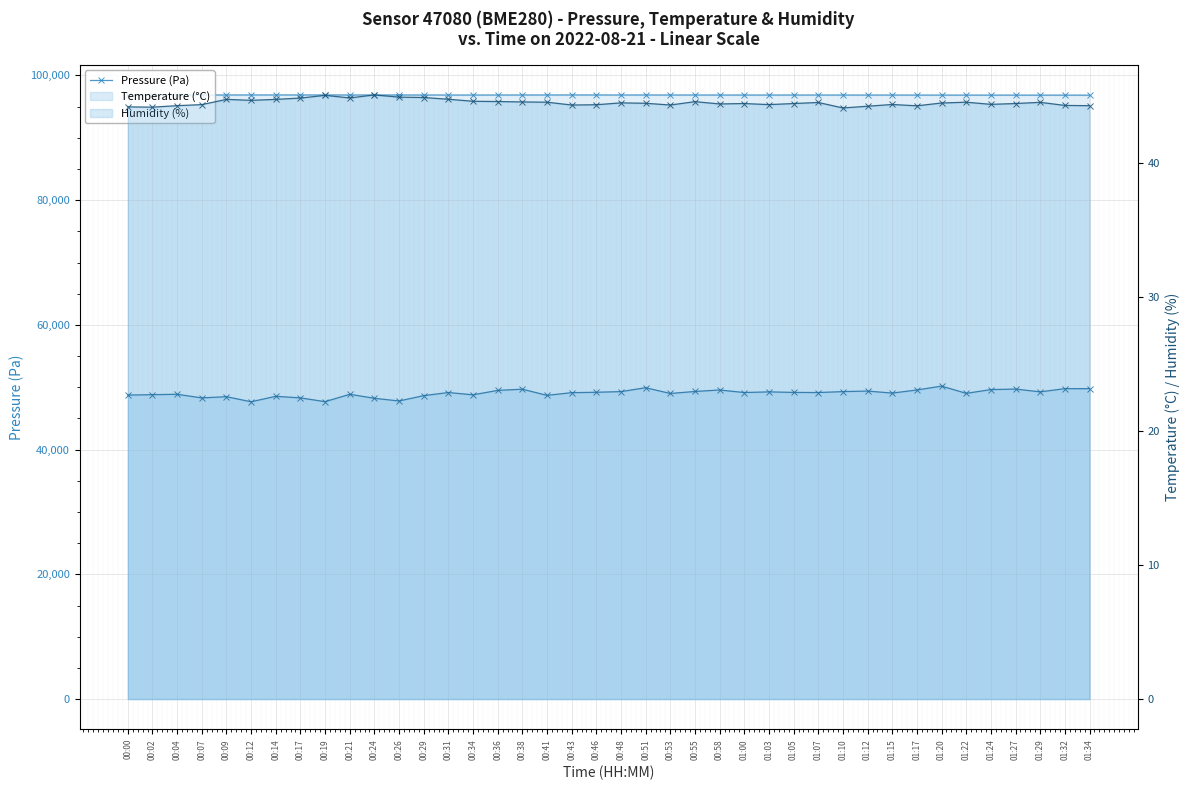

Read the Pressure (Pa) value at 00:00.

96853.8